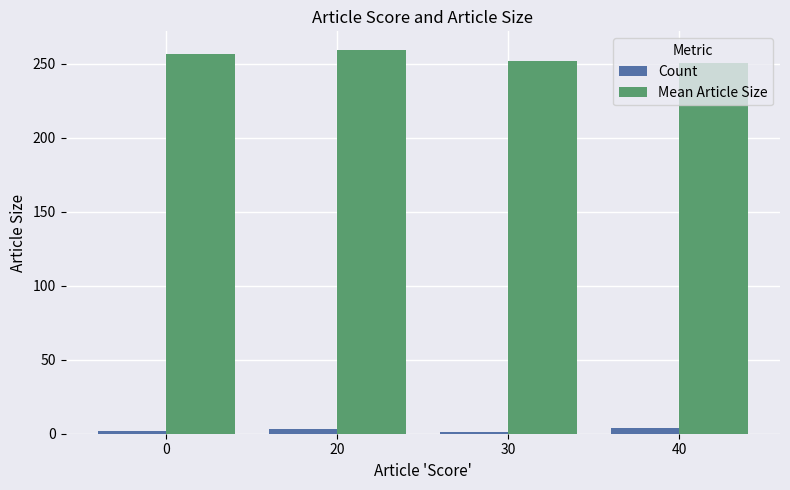

List the series in order of their overall mean, lowest first.

Count, Mean Article Size